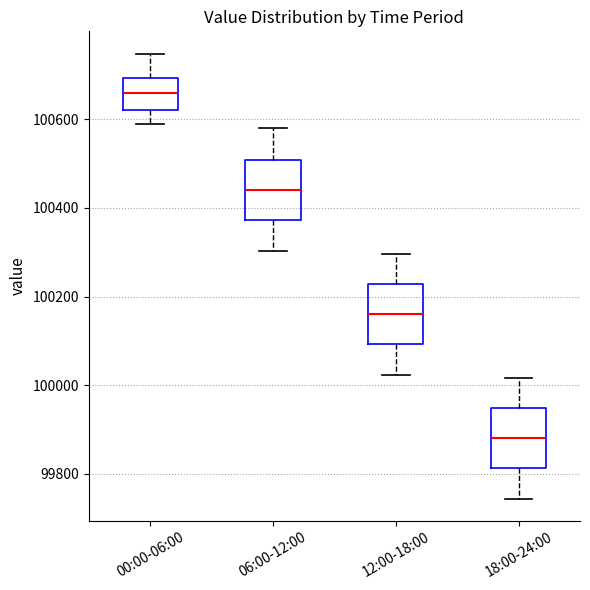

Reading left to right, transcribe this box plot: for each box, give where its median line is, the range the box spans, and where its two whiskers end, as read against the y-axis. The values are not printed on the chart, so give them approximately, as read against the axis.

00:00-06:00: median 100660, box 100620 to 100700, whiskers 100580 to 100740
06:00-12:00: median 100440, box 100380 to 100500, whiskers 100300 to 100580
12:00-18:00: median 100160, box 100100 to 100220, whiskers 100020 to 100300
18:00-24:00: median 99880, box 99820 to 99940, whiskers 99740 to 100020